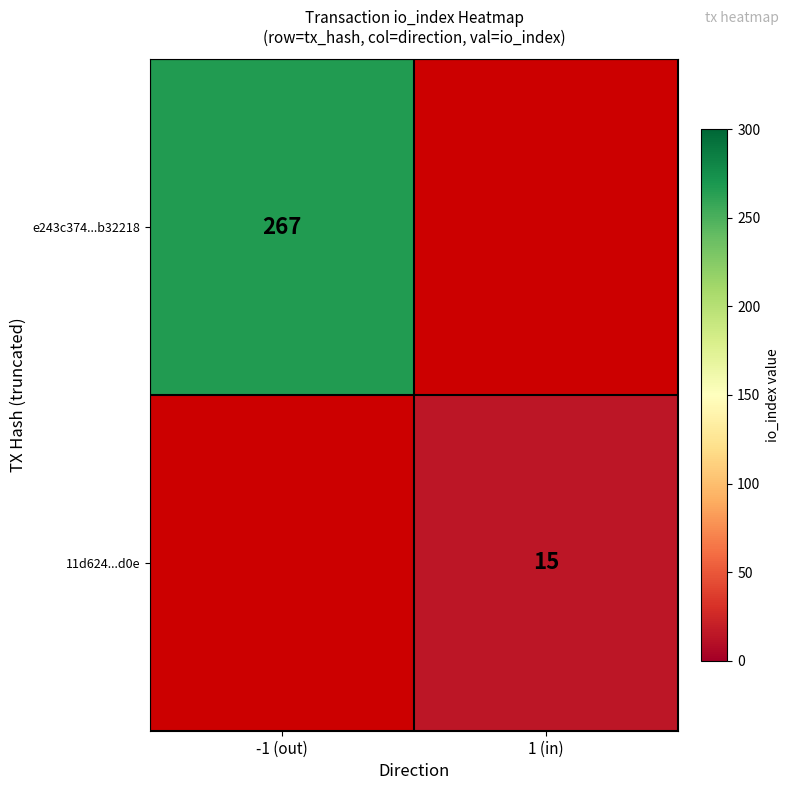

The 11d624...d0e series shows 20 at 1 (in). True or false?

False